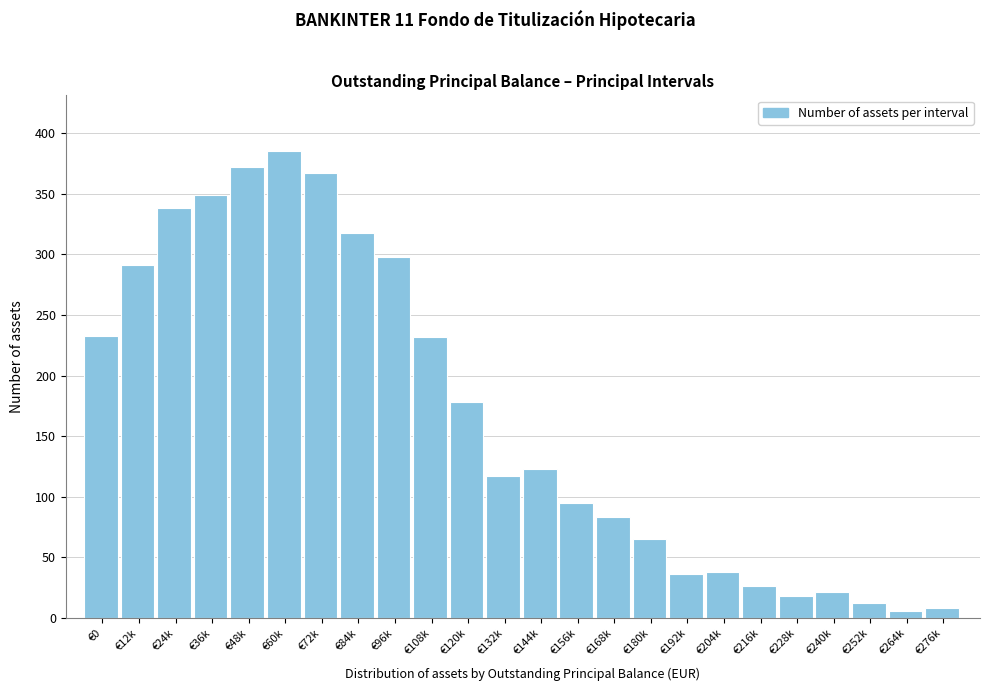

What is the change in value from €96k to €252k?

-286